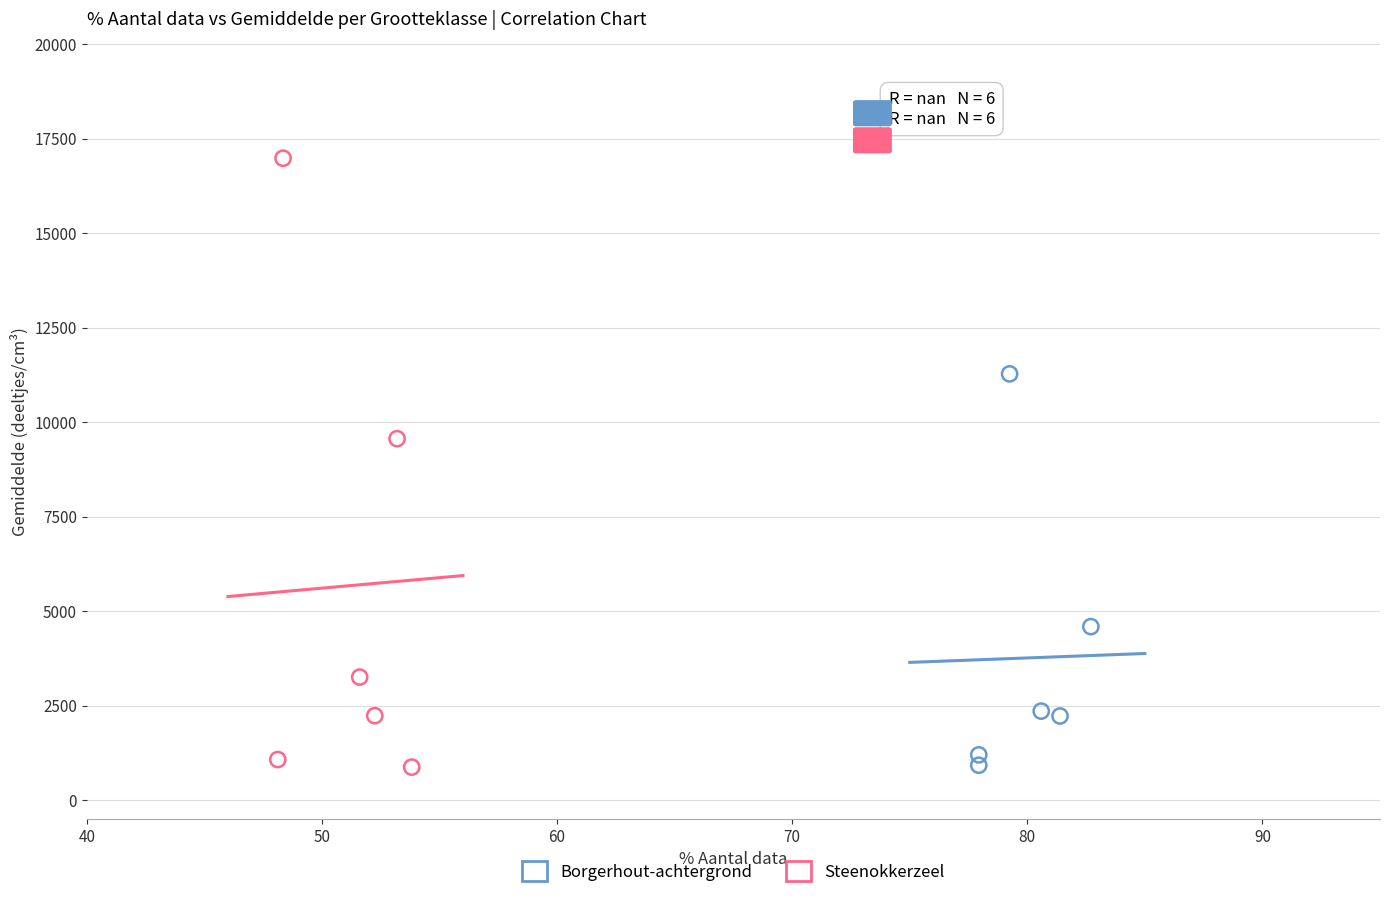

What are all the series names shown in the legend?

Borgerhout-achtergrond, Steenokkerzeel